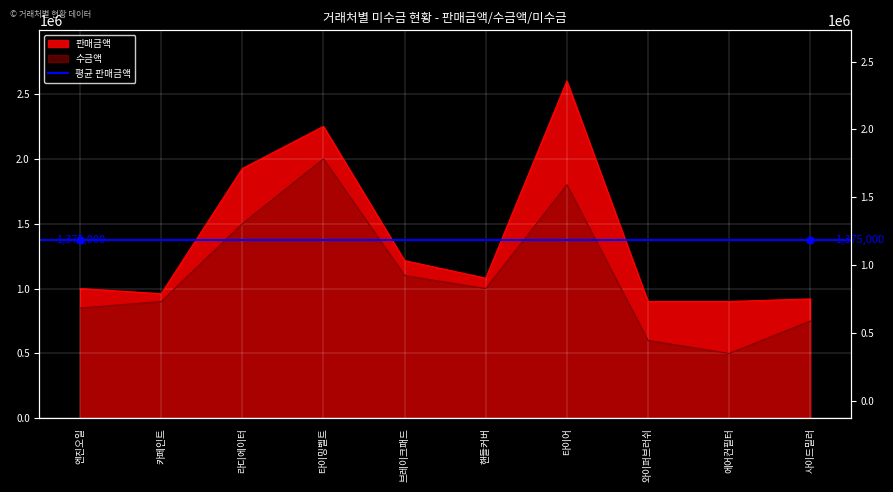

At which category does the chart reach its peak across all series?

타이어